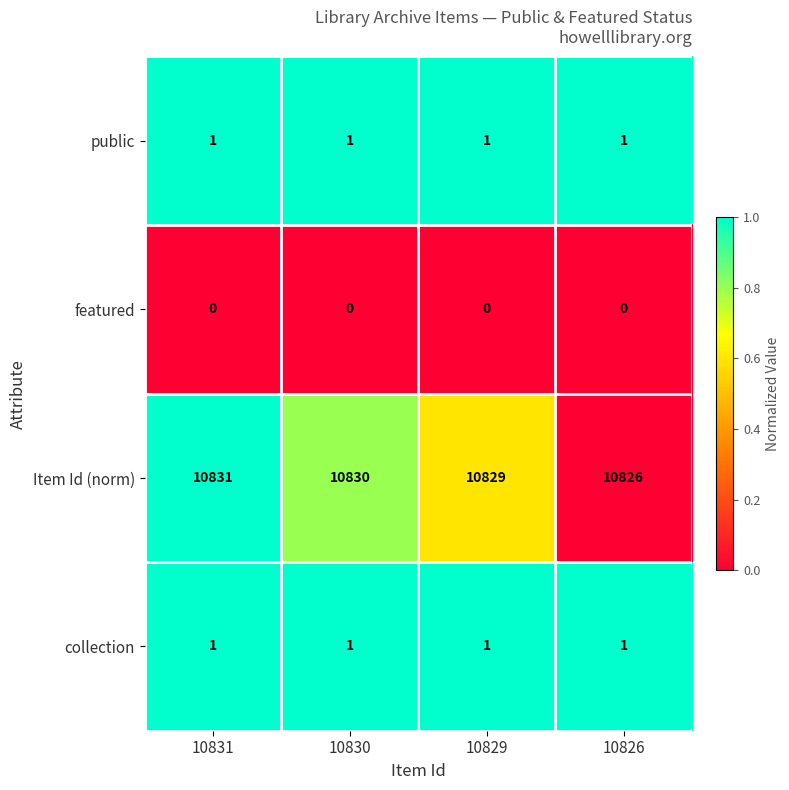

What is the greatest value displayed?

10831